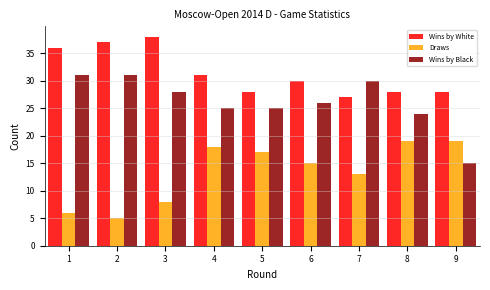

Reading right to left, what are all the values shown in this chart?

Wins by White: 9=28	8=28	7=27	6=30	5=28	4=31	3=38	2=37	1=36
Draws: 9=19	8=19	7=13	6=15	5=17	4=18	3=8	2=5	1=6
Wins by Black: 9=15	8=24	7=30	6=26	5=25	4=25	3=28	2=31	1=31